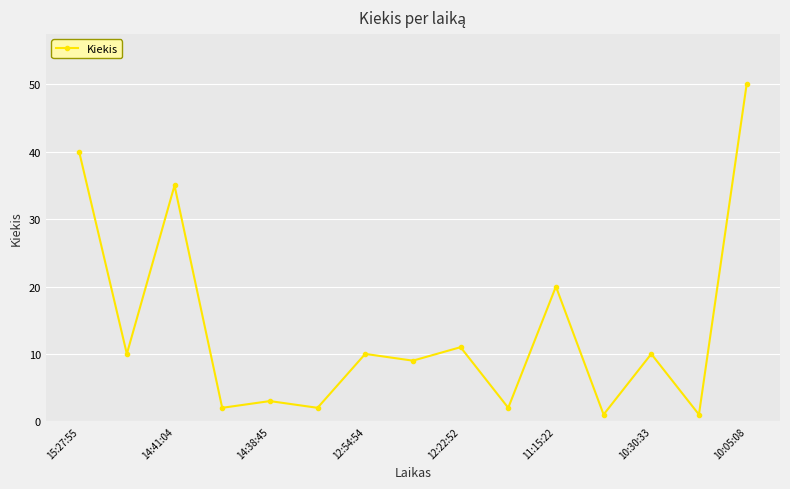

True or false: there are more than 2 points higher than both neighbors.

True